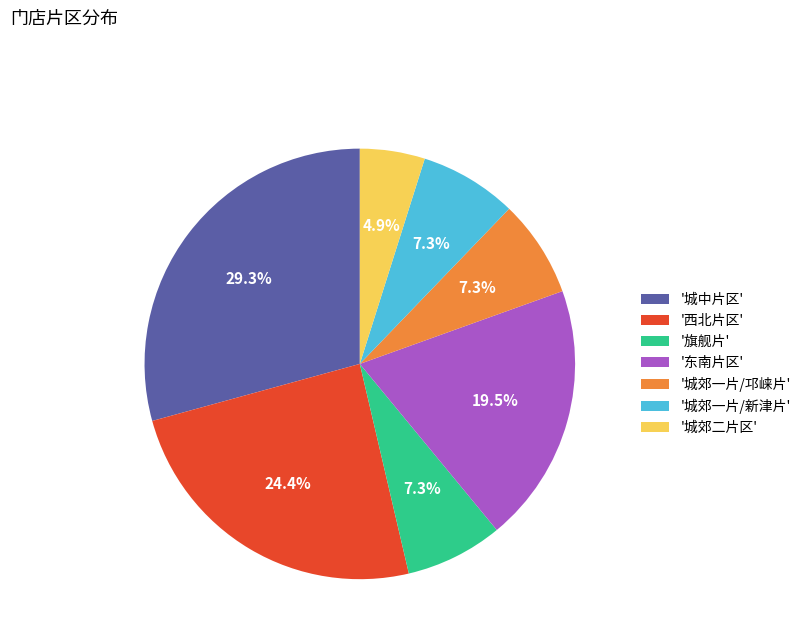

Which has a higher value, '东南片区' or '城郊二片区'?

'东南片区'